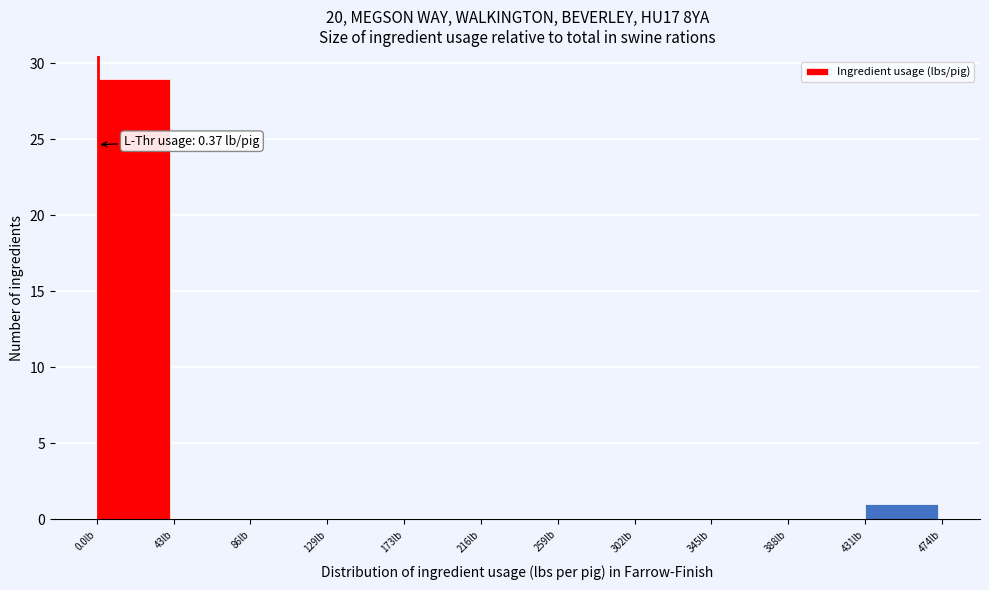

Which range on the x-axis has the tallest bar?

0 to 45